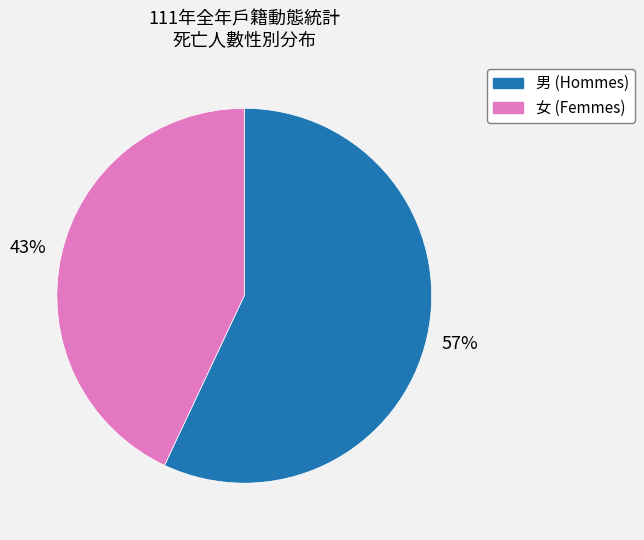

Between 女 (Femmes) and 男 (Hommes), which is larger?

男 (Hommes)